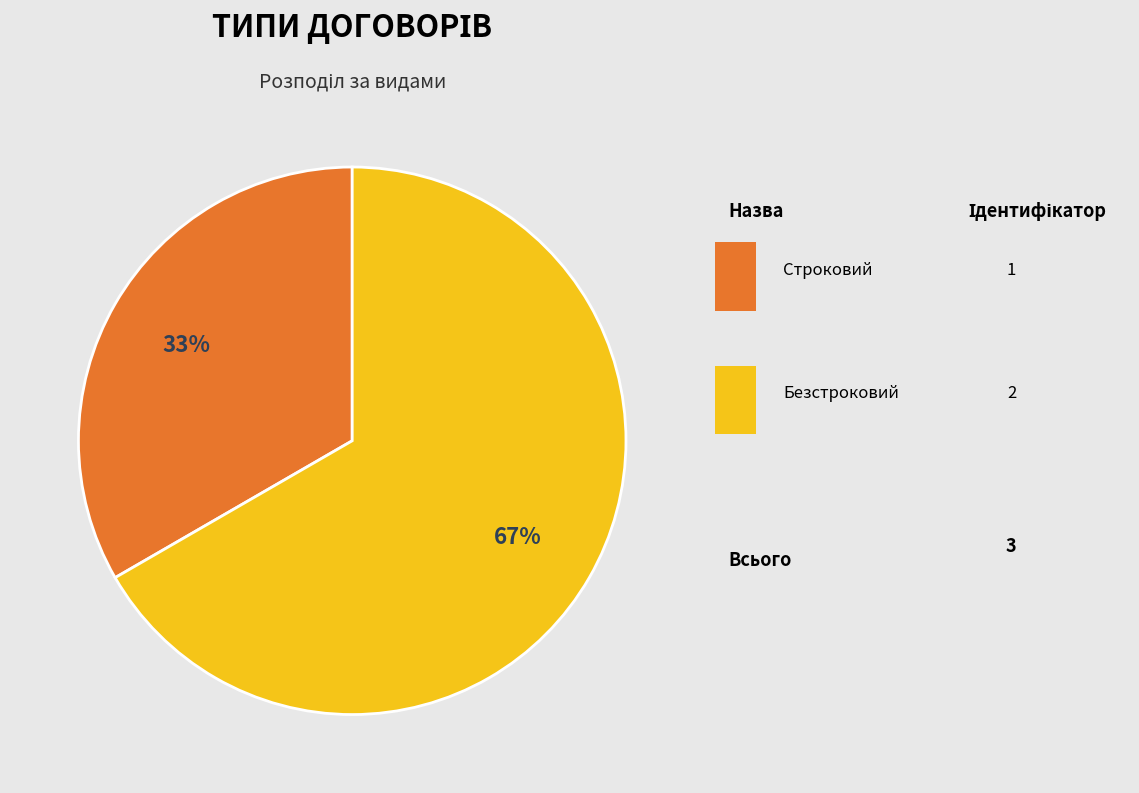

Is there a majority slice in this chart?

Yes